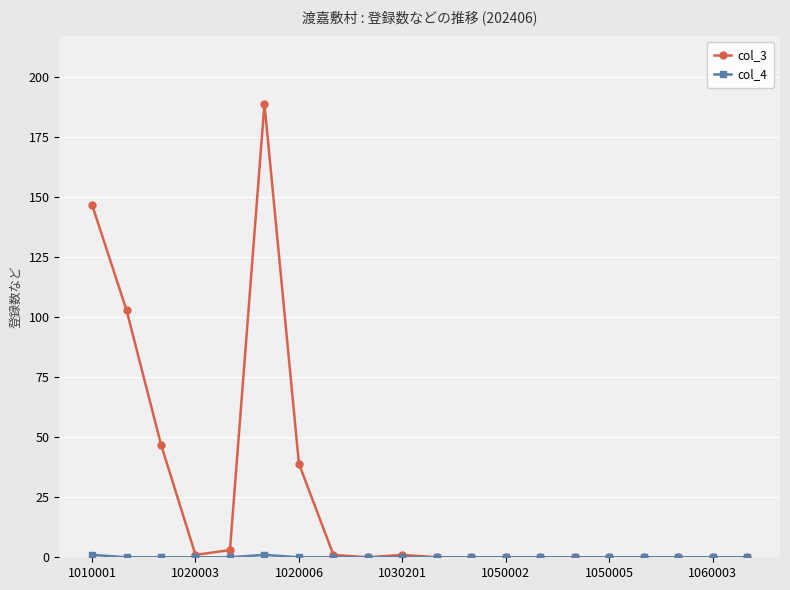

What is the maximum value shown in the chart?

189